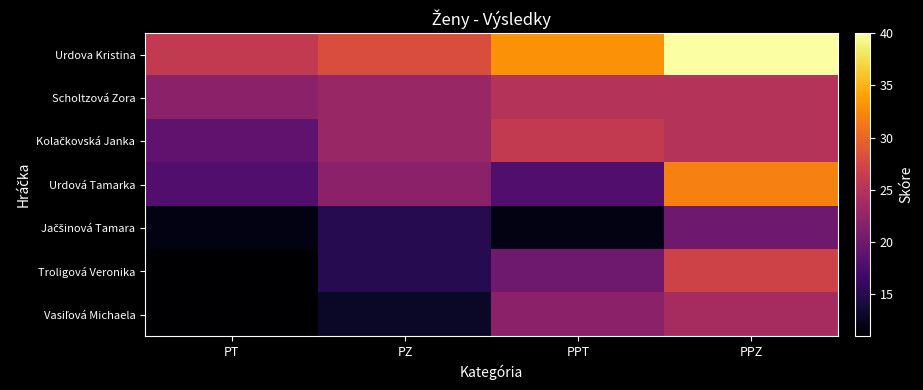

Between PPT and PPZ, which is larger?

PPZ